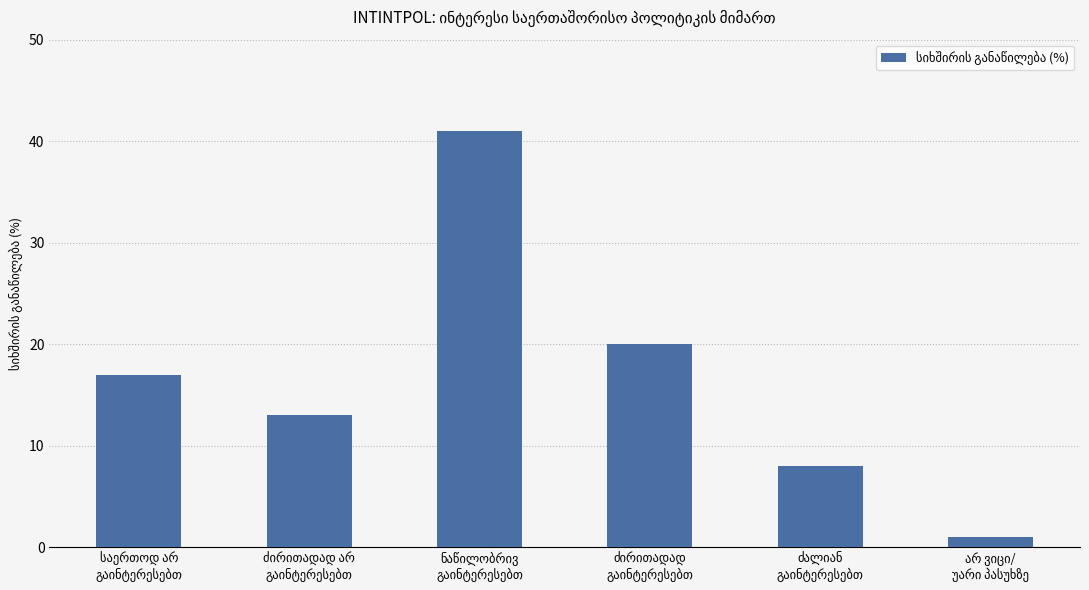

What is the maximum value shown in the chart?

41